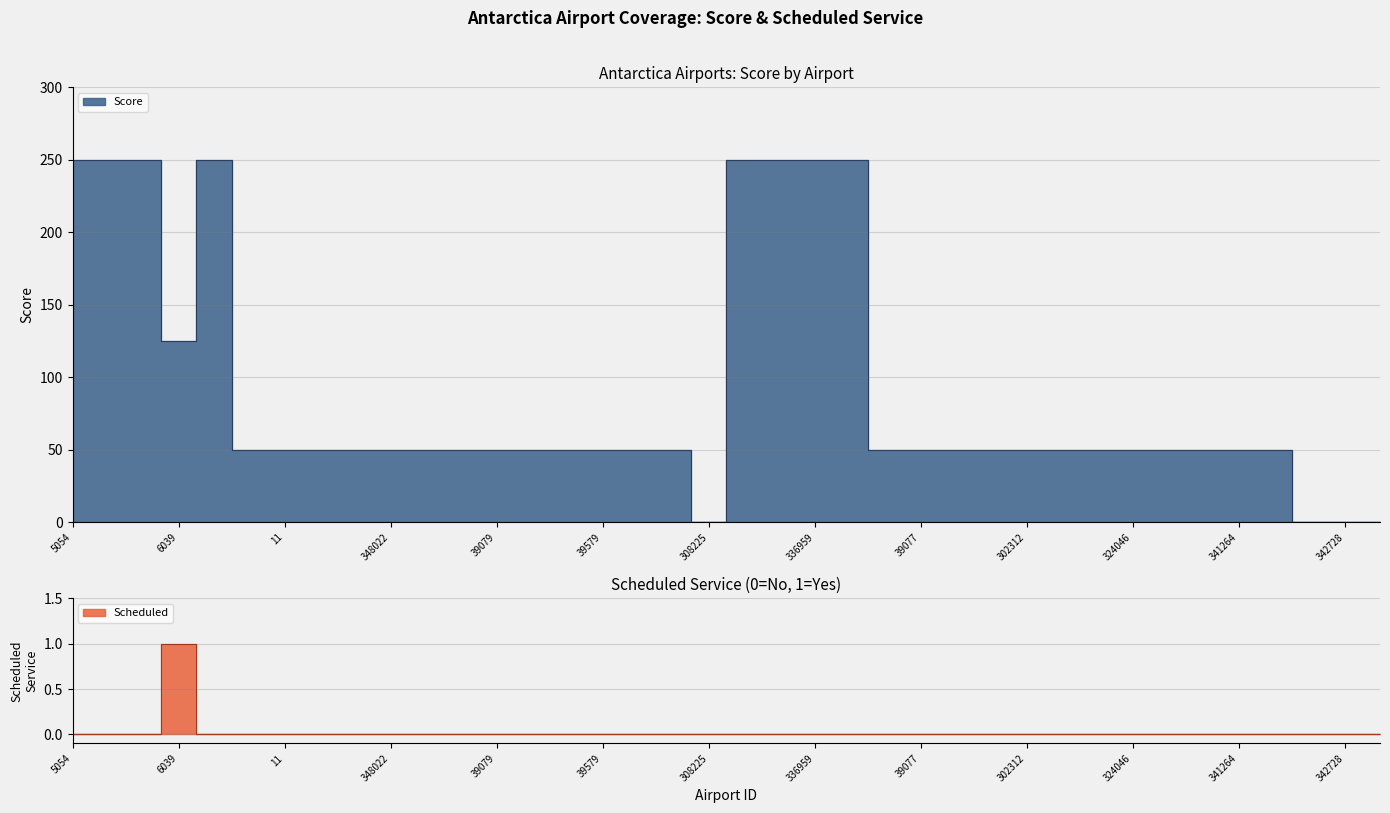

Reading left to right, what are all the values shown in this chart?

Score: 250	250	250	125	250	50	50	50	50	50	50	50	50	50	50	50	50	50	0	250	250	250	250	50	50	50	50	50	50	50	50	50	50	50	50	0	0	0
Scheduled: 0	0	0	1	0	0	0	0	0	0	0	0	0	0	0	0	0	0	0	0	0	0	0	0	0	0	0	0	0	0	0	0	0	0	0	0	0	0